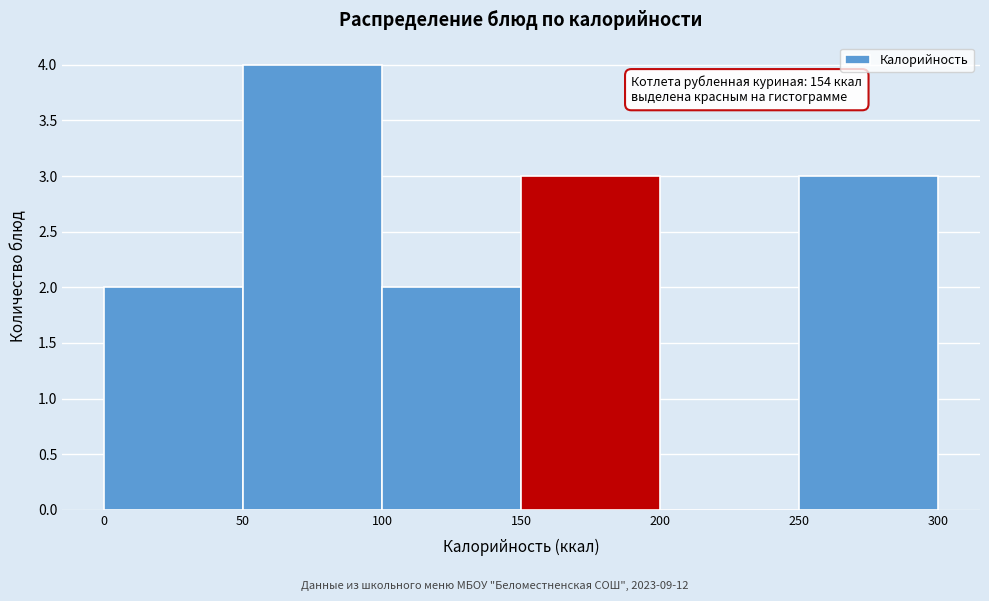

Which range on the x-axis has the tallest bar?

50 to 100